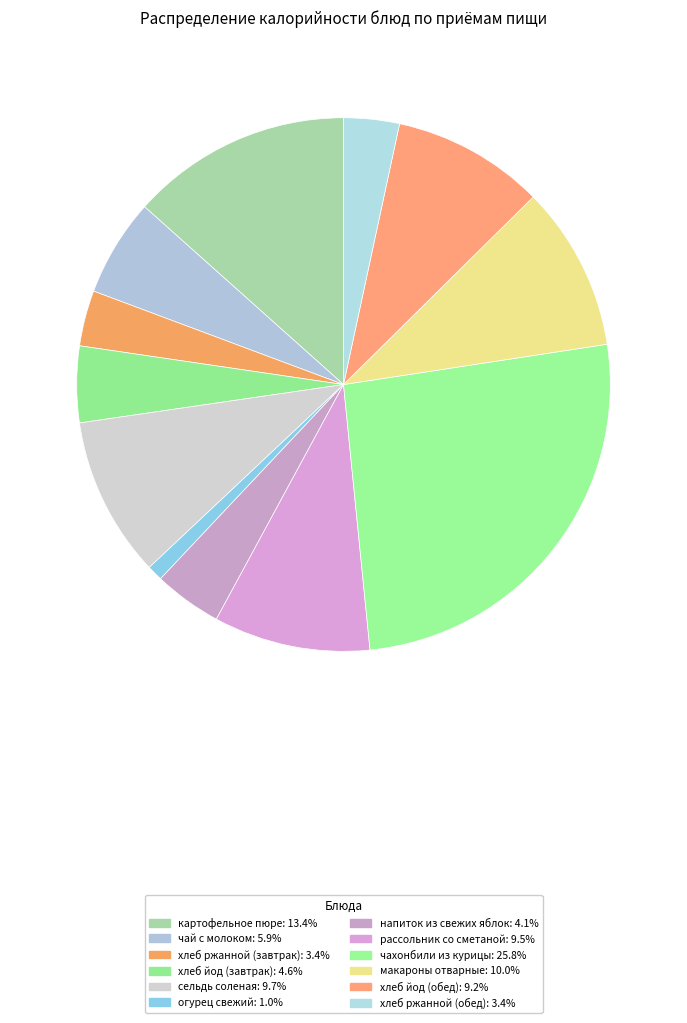

How many slices are in this pie chart?

12